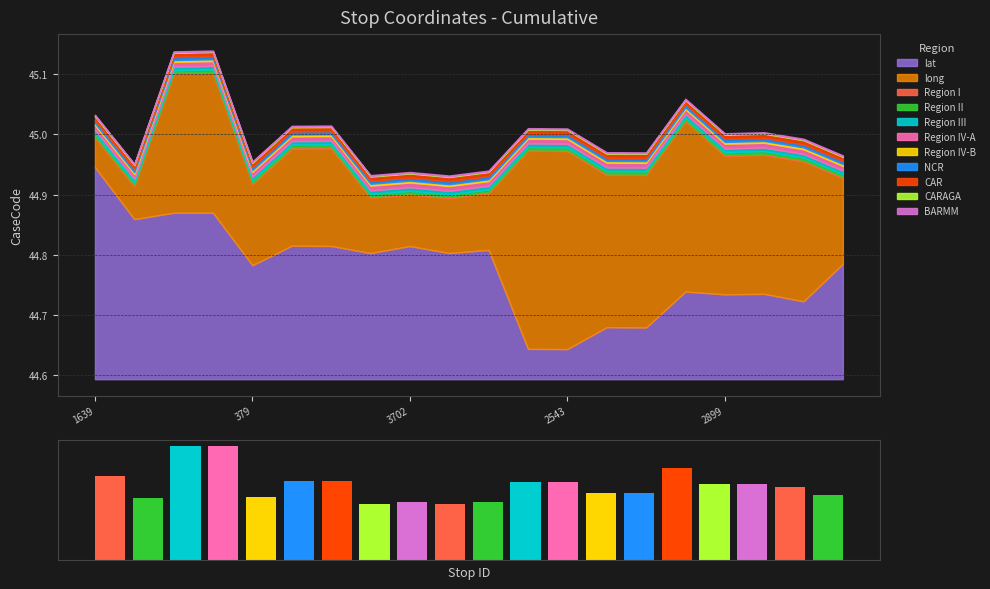

At which label does lat reach its peak?

1639